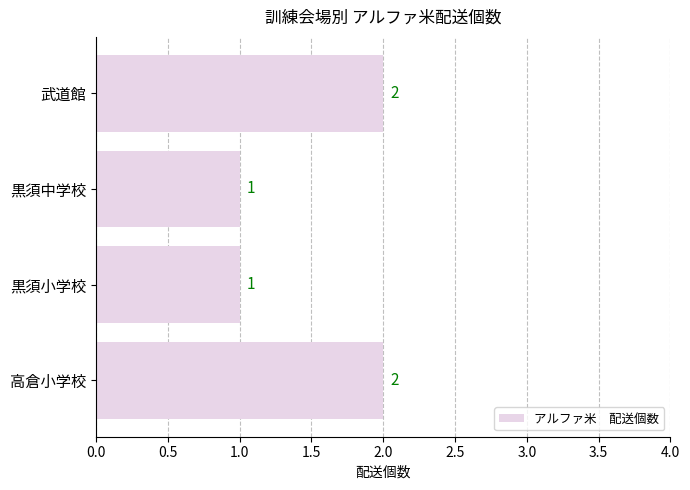

Reading bottom to top, extract all data points from this chart.

2	1	1	2